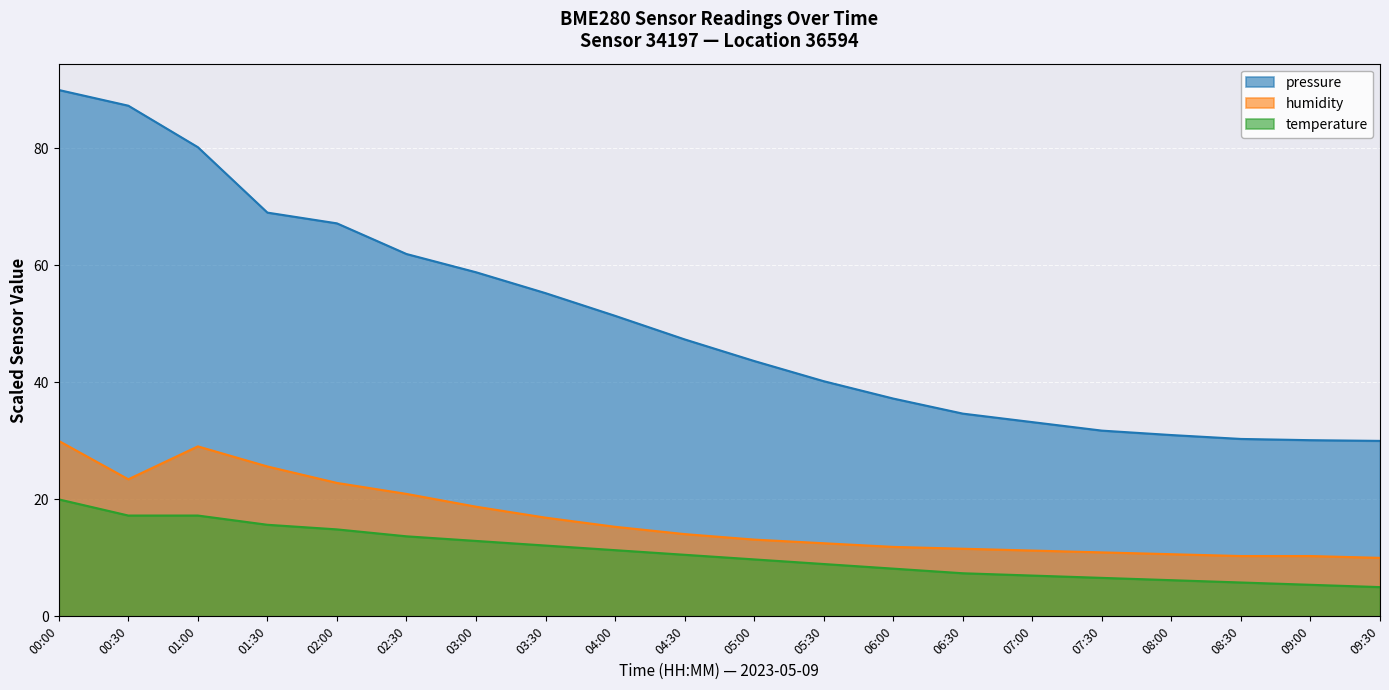

What is the value of the humidity point at the 6th from the left?

20.9